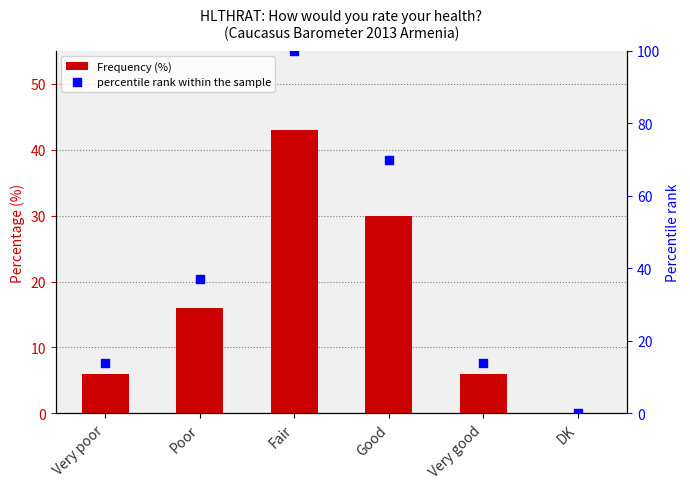

Which series has the largest total across all categories?

percentile rank within the sample